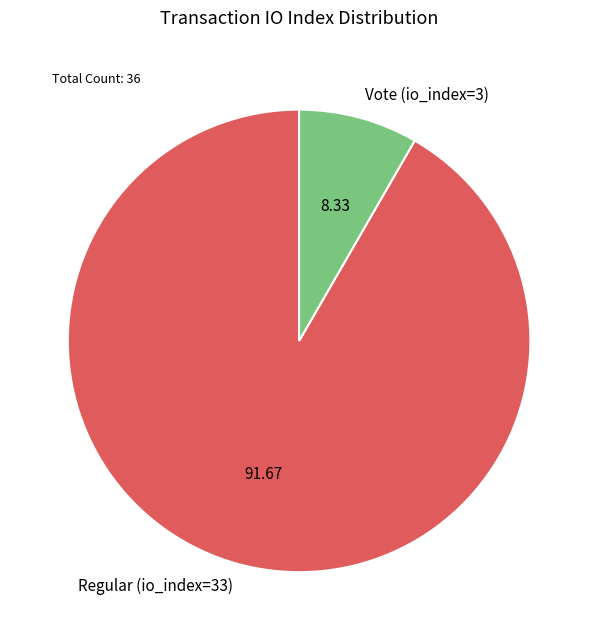

Which has a higher value, Regular (io_index=33) or Vote (io_index=3)?

Regular (io_index=33)